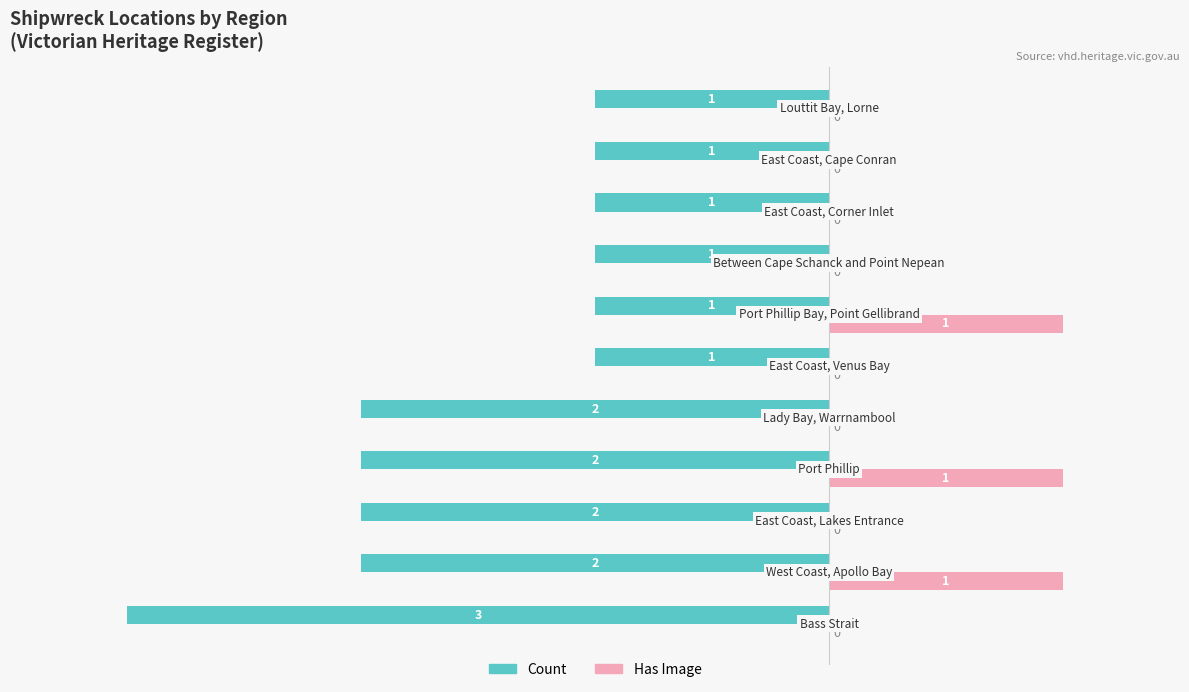

Which series has the largest range (max minus min)?

Count